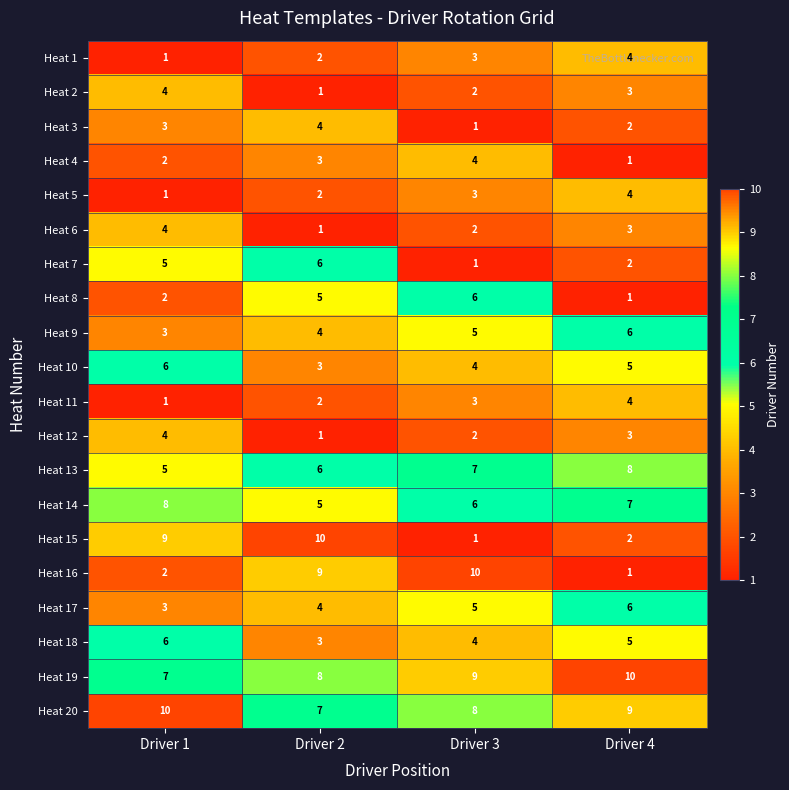

Is the value of Heat 3 at Driver 3 greater than the value of Heat 15 at Driver 1?

No